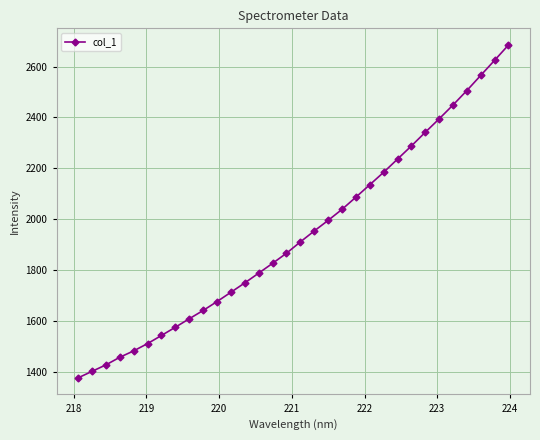

Is this an area chart (filled region under the line)?

No